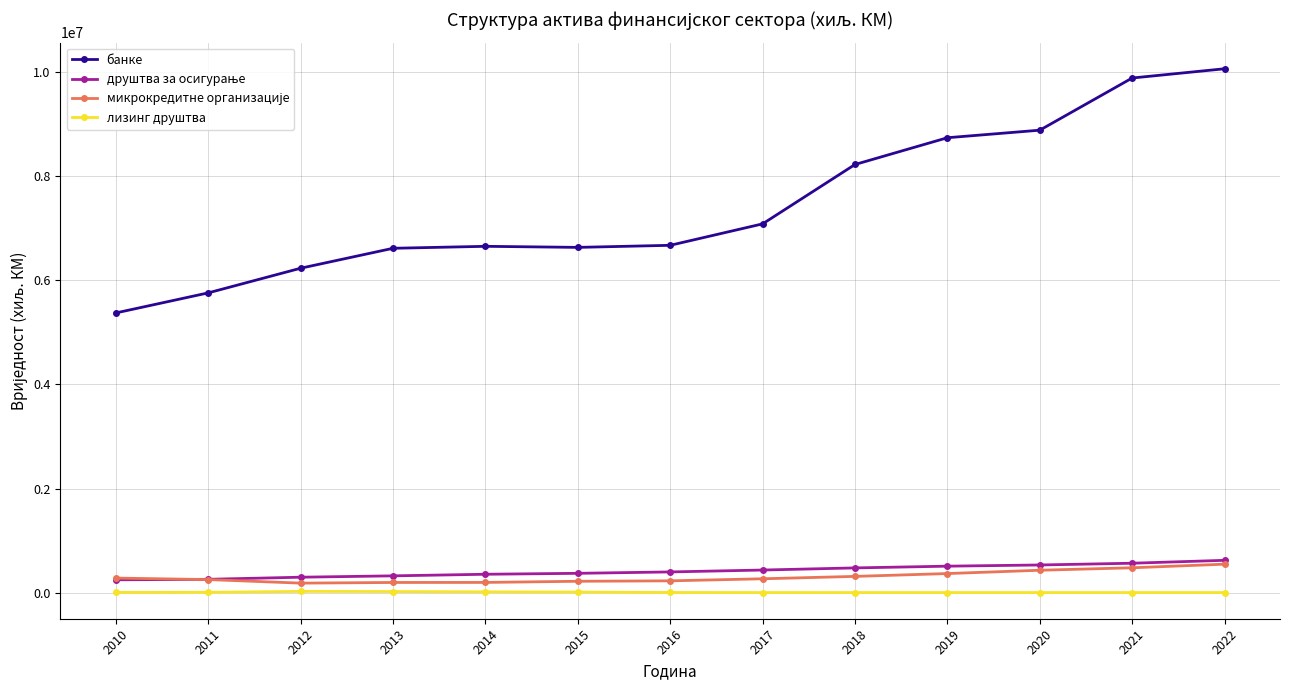

At how many categories does at least one series exceed 6186906?

11